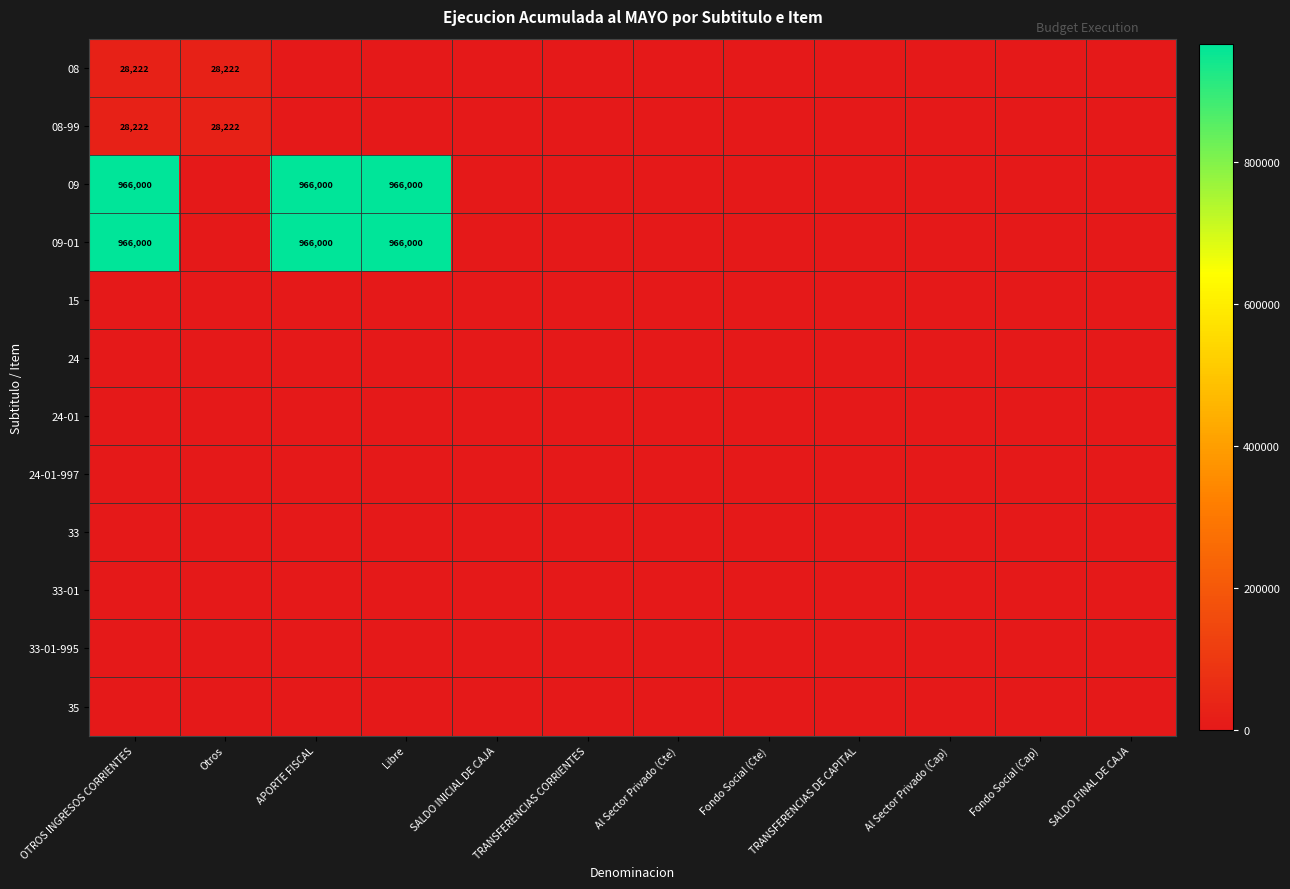

Between Otros and TRANSFERENCIAS DE CAPITAL, which is larger?

Otros